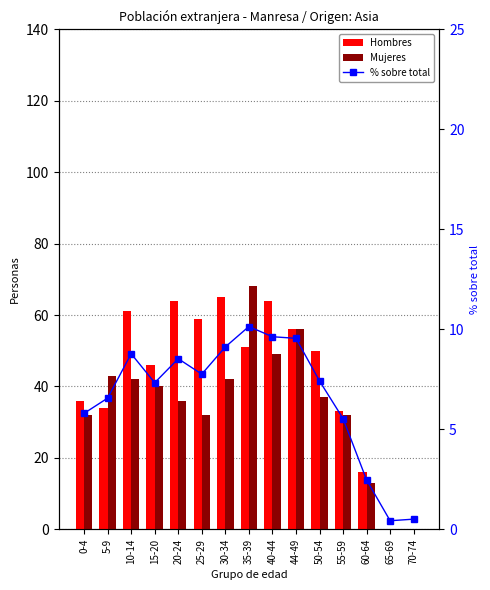

The % sobre total series shows 0.4 at 65-69. True or false?

True